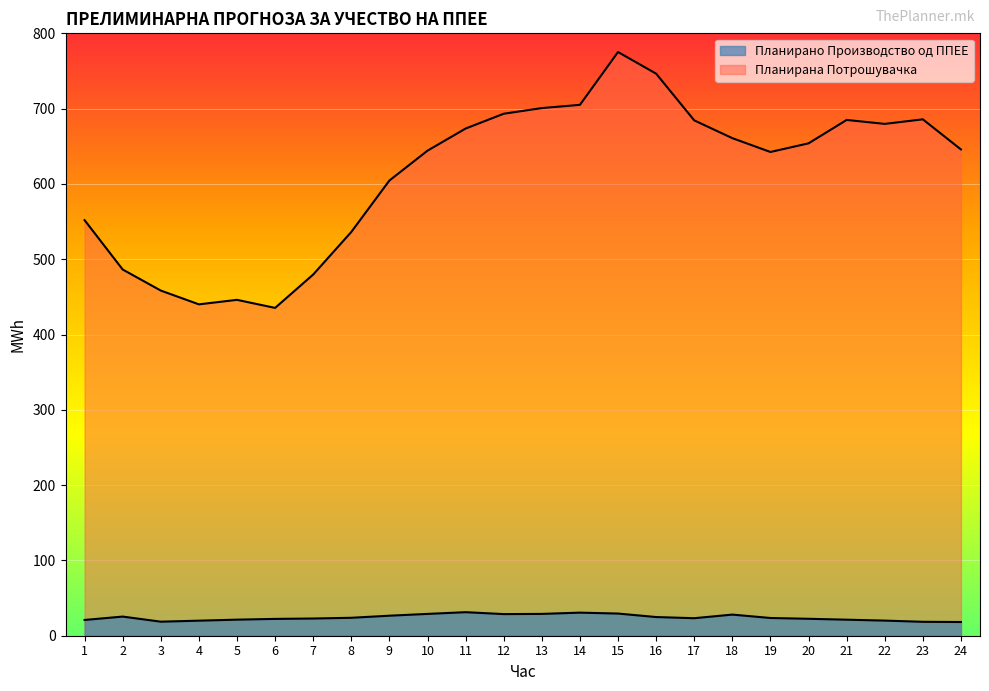

How many distinct data groups are displayed?

2